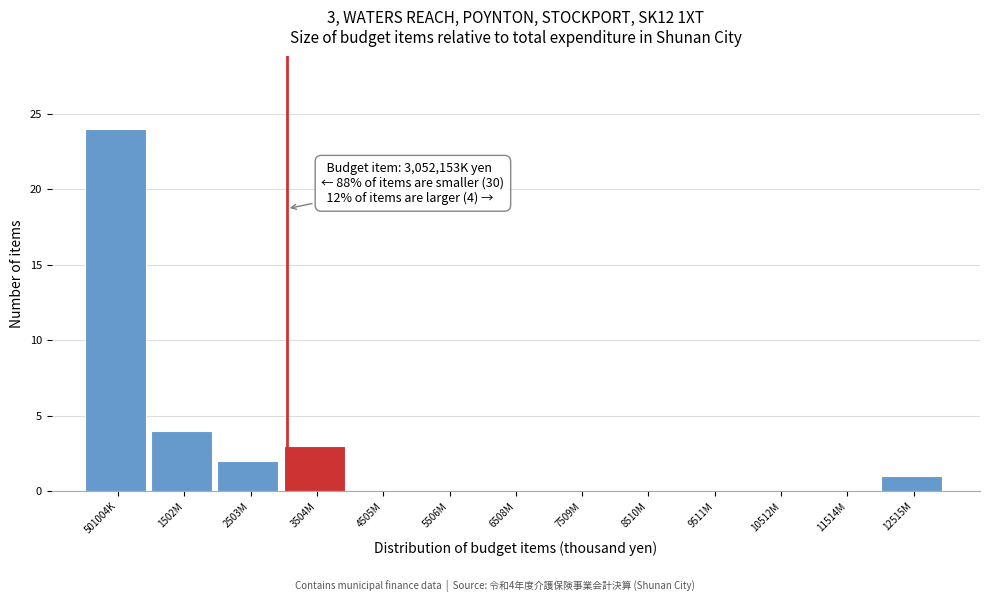

Reading right to left, list all the values displayed in this chart.

12515M=1	11514M=0	10512M=0	9511M=0	8510M=0	7509M=0	6508M=0	5506M=0	4505M=0	3504M=3	2503M=2	1502M=4	501004K=24